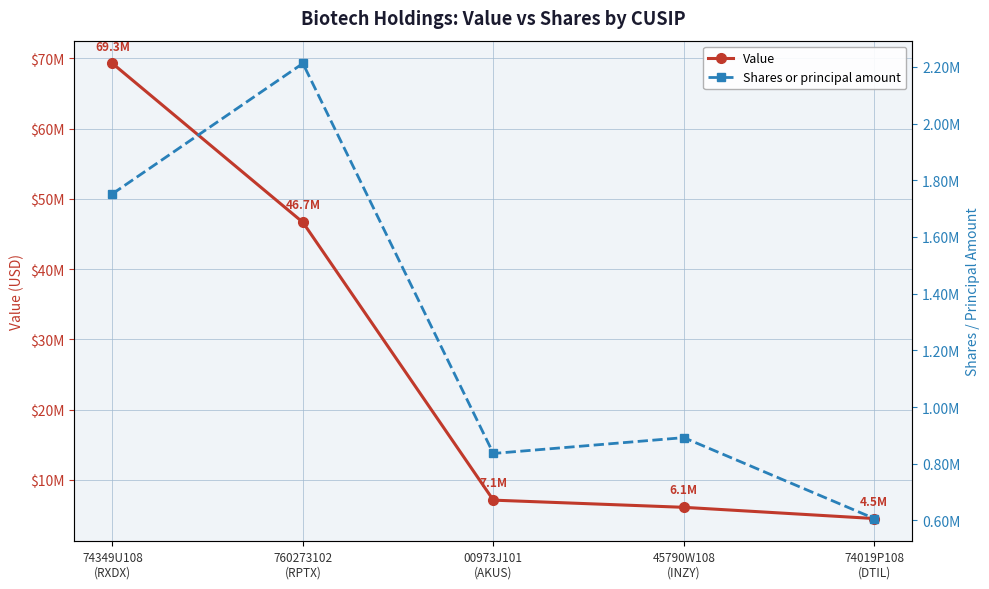

What is the difference between the highest and lowest values at 74349U108
(RXDX)?

67530757